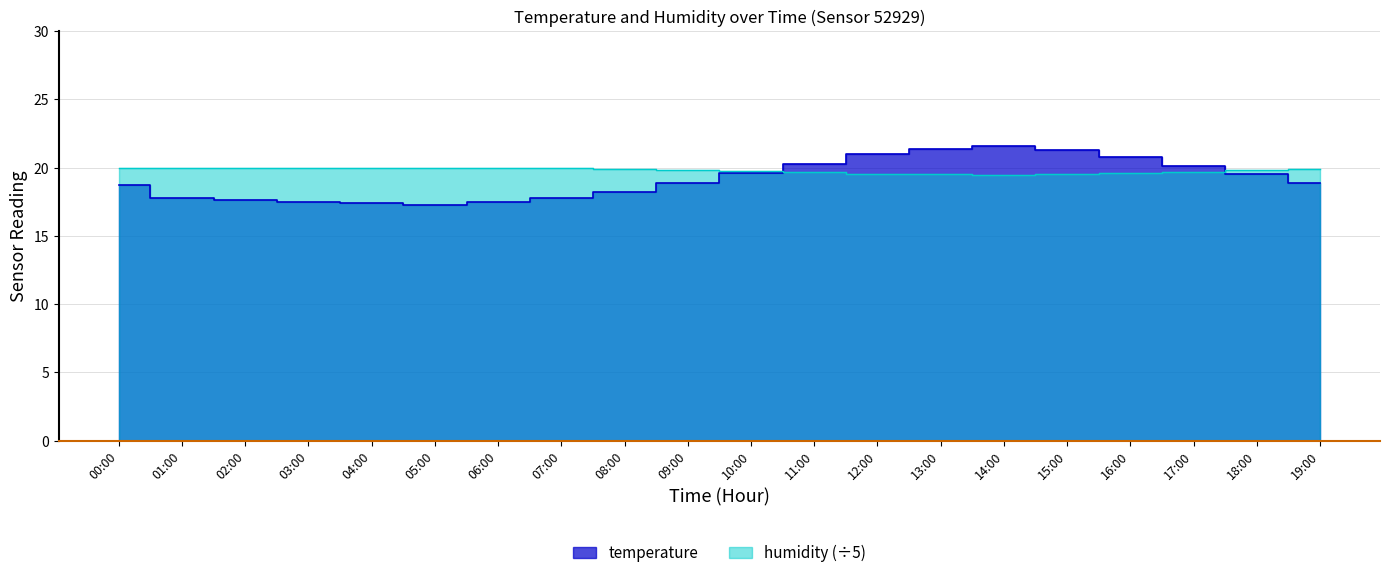

List the series in order of their peak value, lowest first.

humidity, temperature